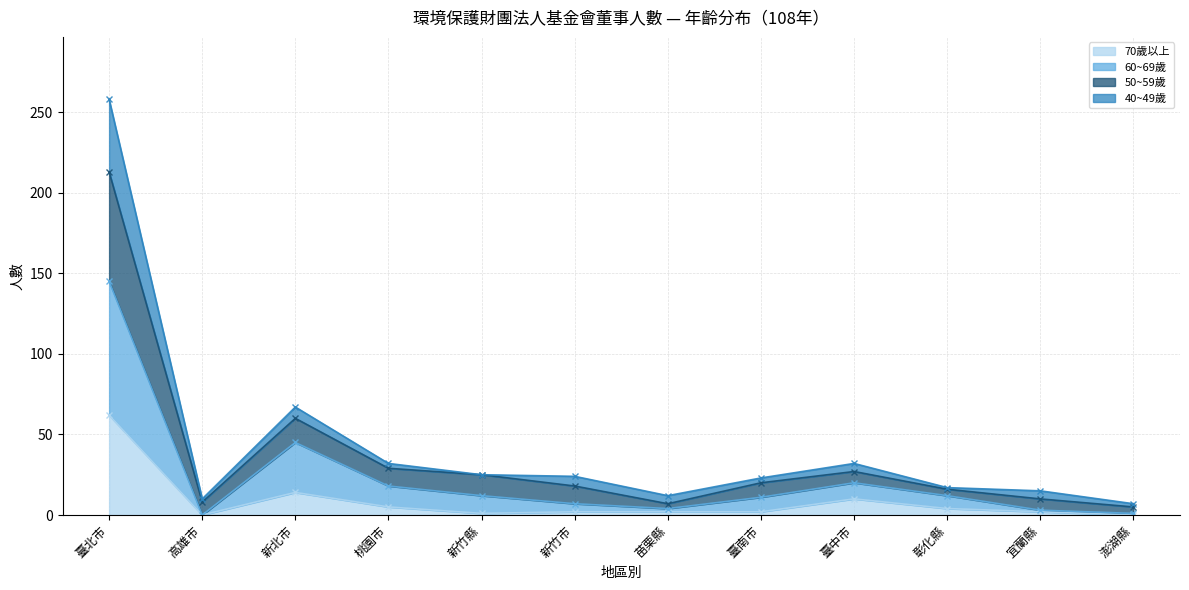

Which category has the highest value in the 70歲以上 series?

臺北市